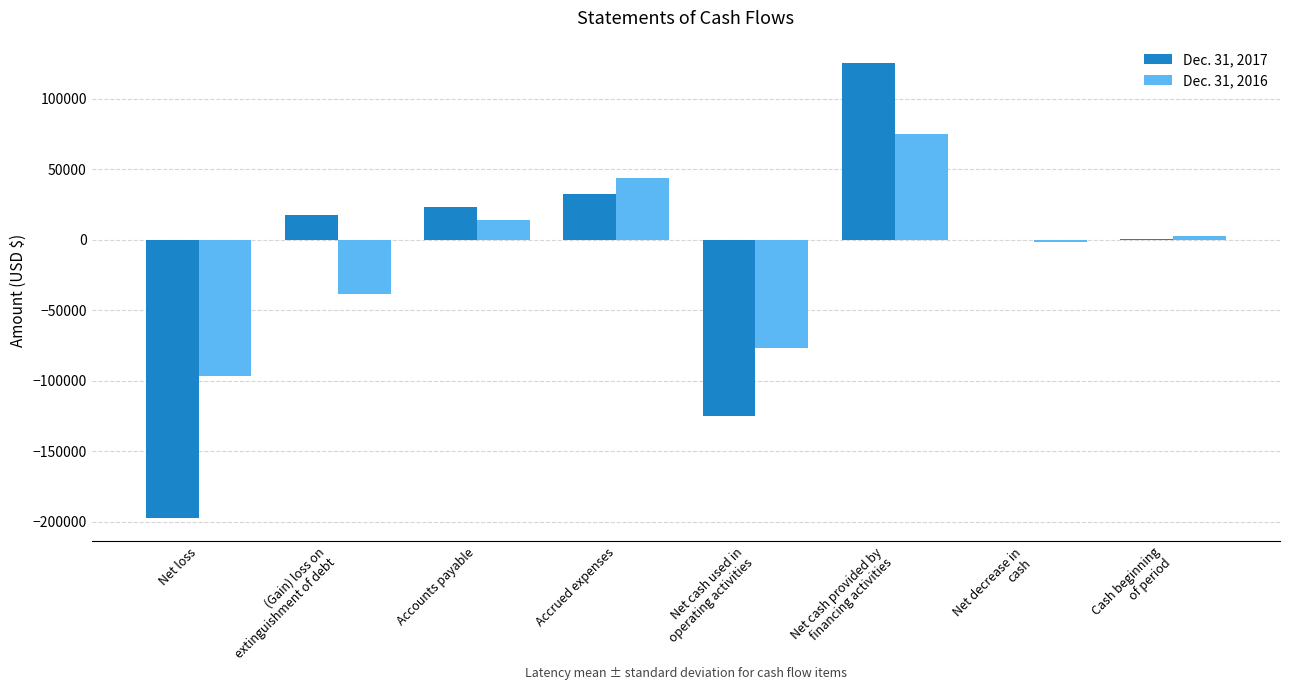

What is the sum of all Dec. 31, 2016 values?

-78498